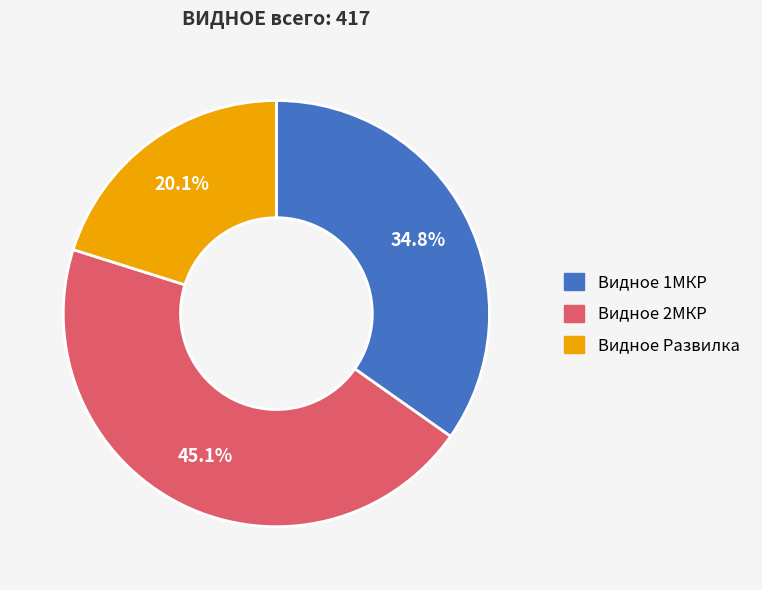

Which category has the biggest portion of the pie?

Видное 2МКР